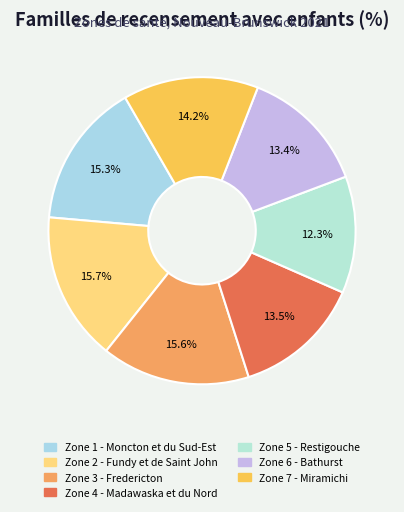

To the nearest percent, what portion does Zone 5 - Restigouche represent?

12%